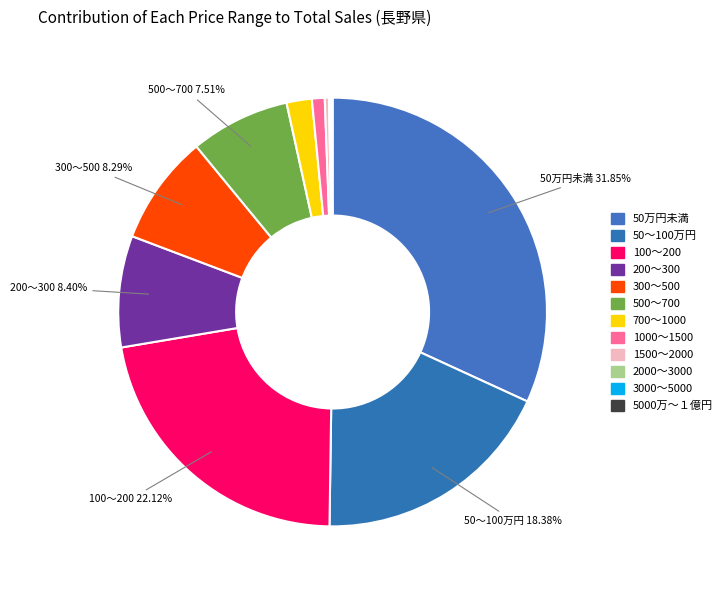

Is there any slice that represents more than half of the pie?

No